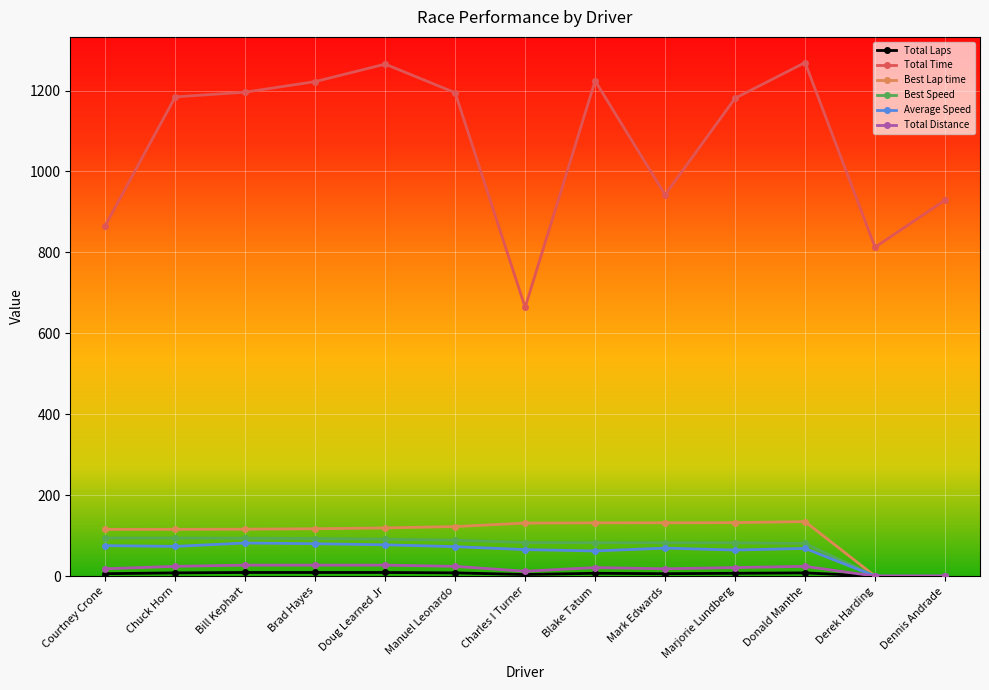

What is the value of the Average Speed point at the 1st from the left?

75.3